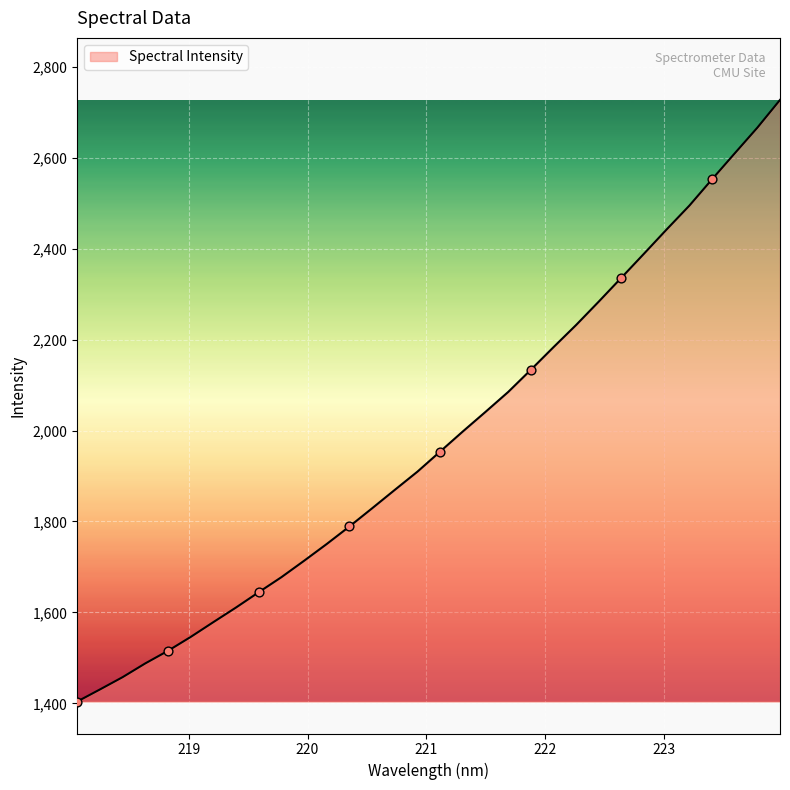

What is the maximum value shown in the chart?

2726.9